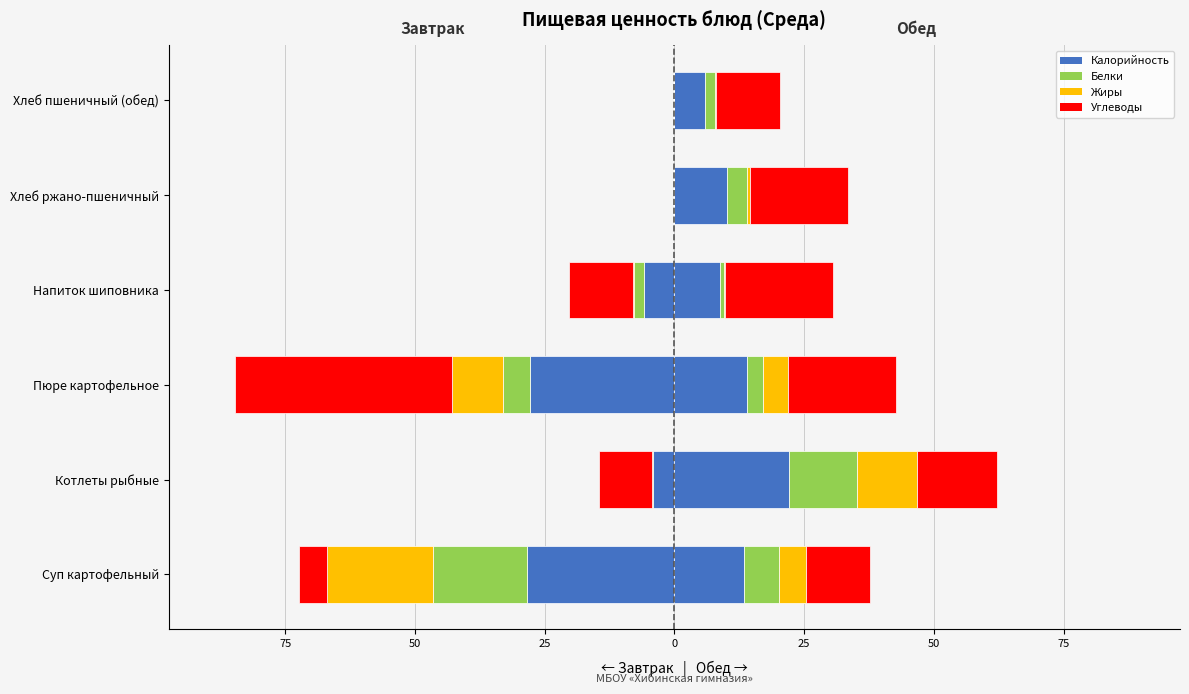

True or false: Углеводы has a value of 21.4 at Хлеб пшеничный (обед).

False